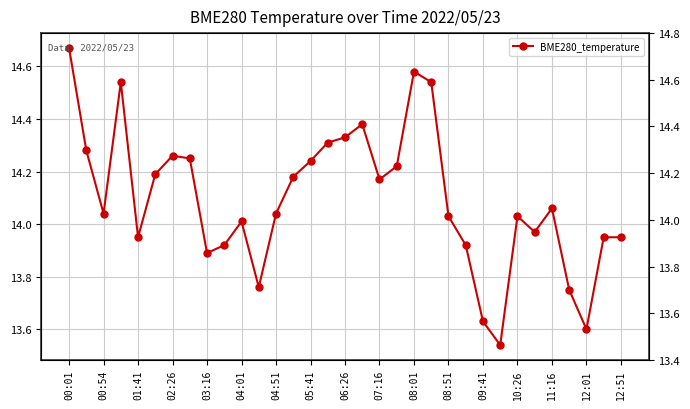

What position from the left is 04:51?

13